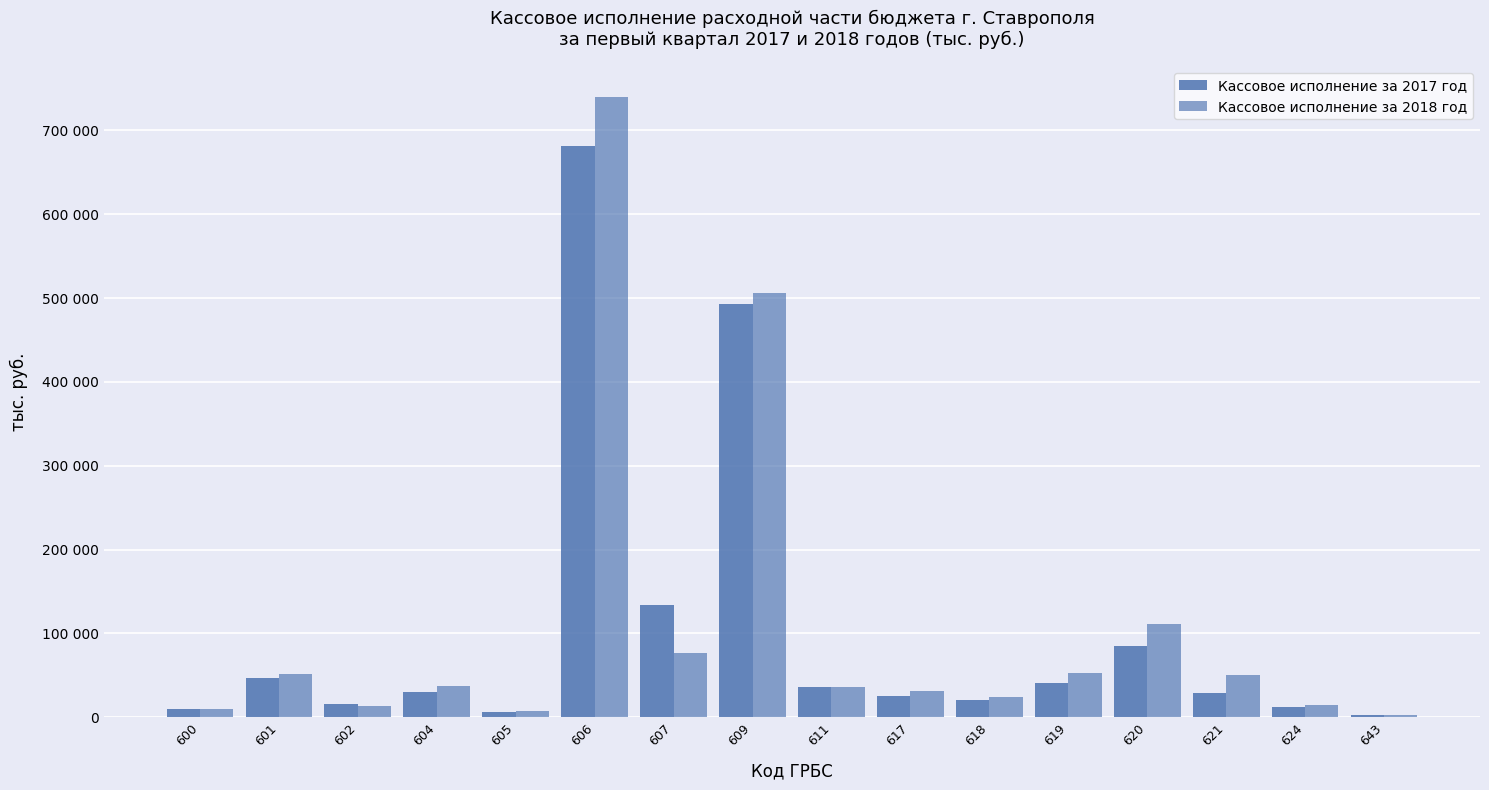

What is the highest value of the Кассовое исполнение за 2017 год series?

681081